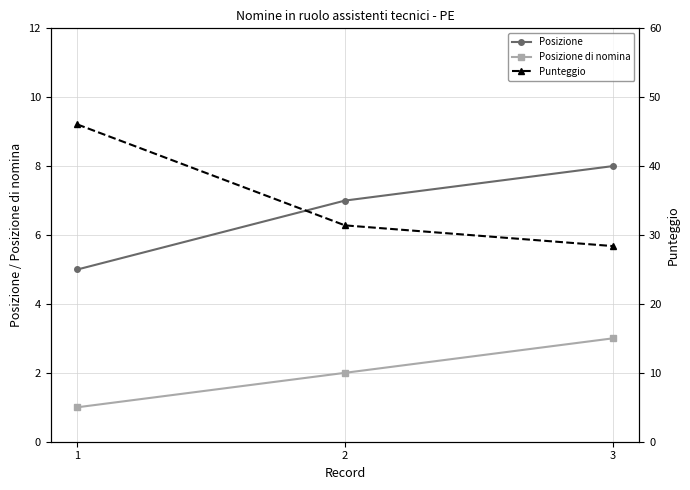

How many Posizione values are between 5 and 8?

3